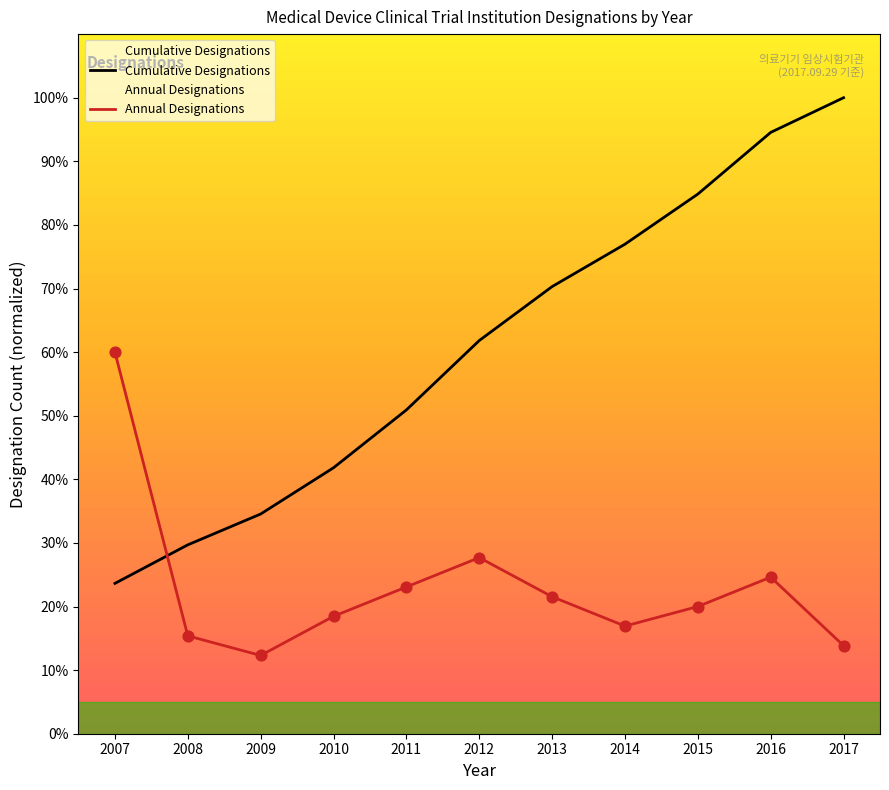

Which series has the widest spread of Y values?

Cumulative Designations